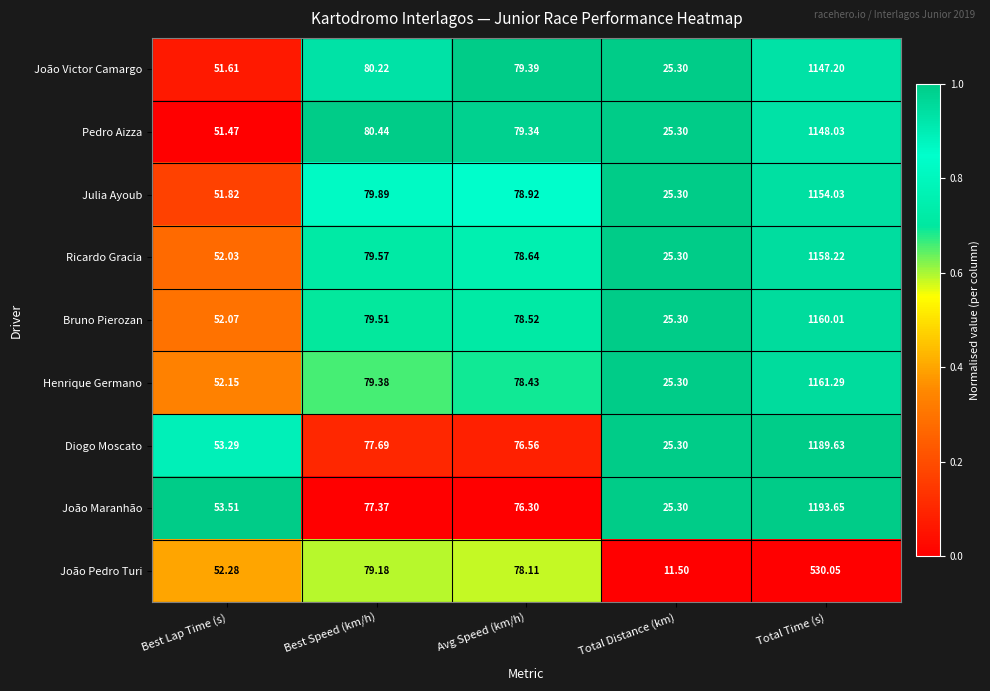

Which category has the highest value across all series?

Total Time (s)